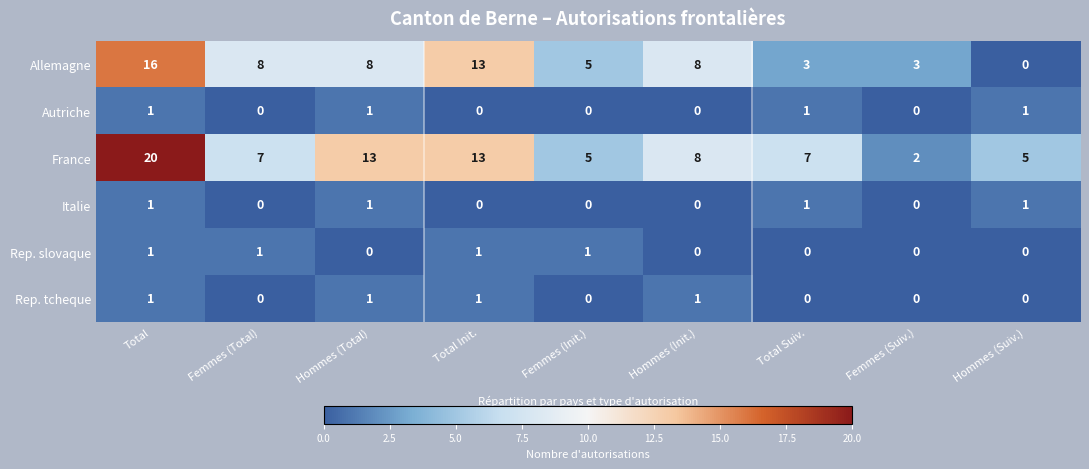

Which series changed the most between Total and Femmes (Suiv.)?

France